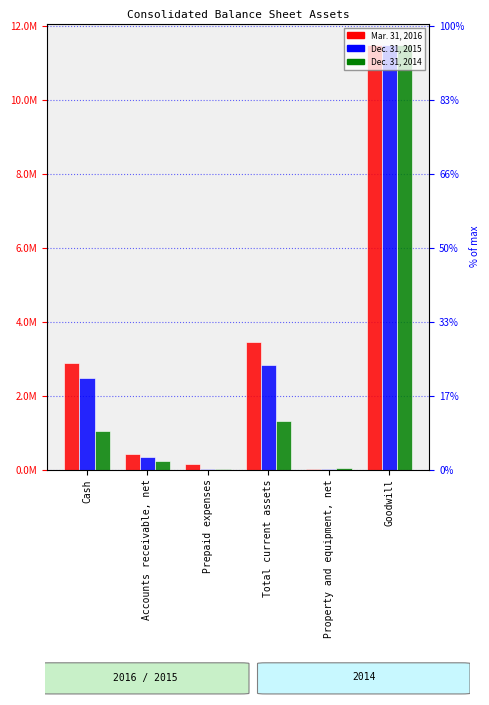

Where is Dec. 31, 2014 nearest to the value 5748683?

Total current assets